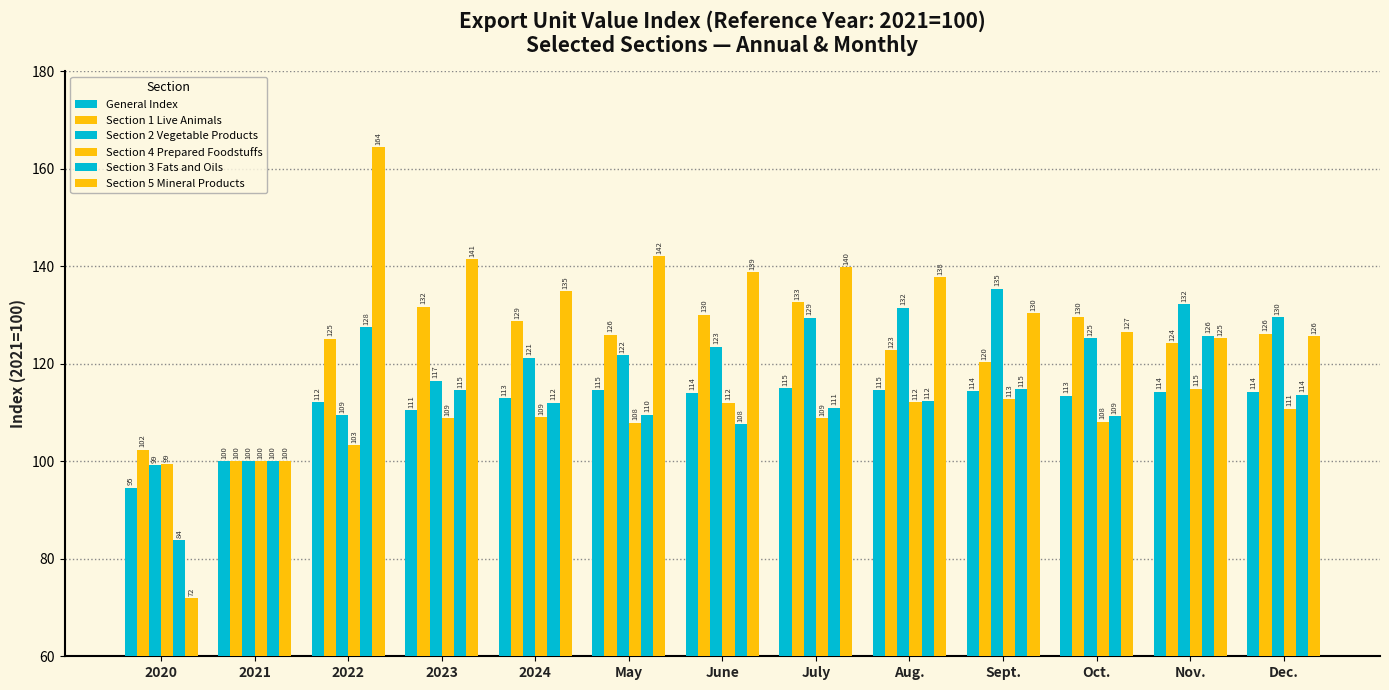

Rank the series at 2022 from lowest to highest value.

Section 4 Prepared Foodstuffs, Section 2 Vegetable Products, General Index, Section 1 Live Animals, Section 3 Fats and Oils, Section 5 Mineral Products